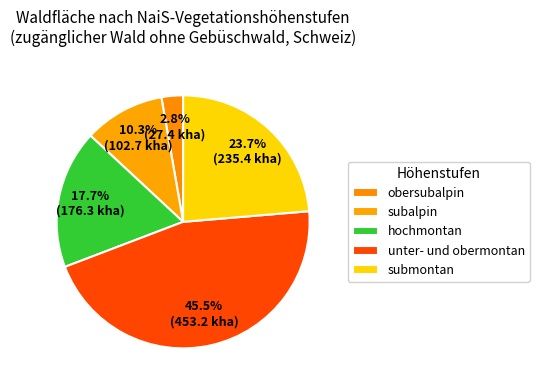

Is there any slice that represents more than half of the pie?

No